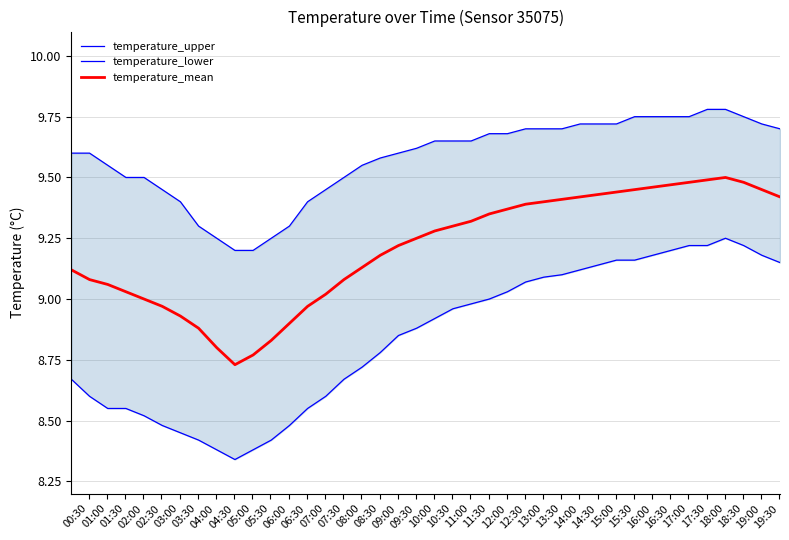

Is the value of temperature_lower at 14:00 greater than the value of temperature_mean at 09:30?

No